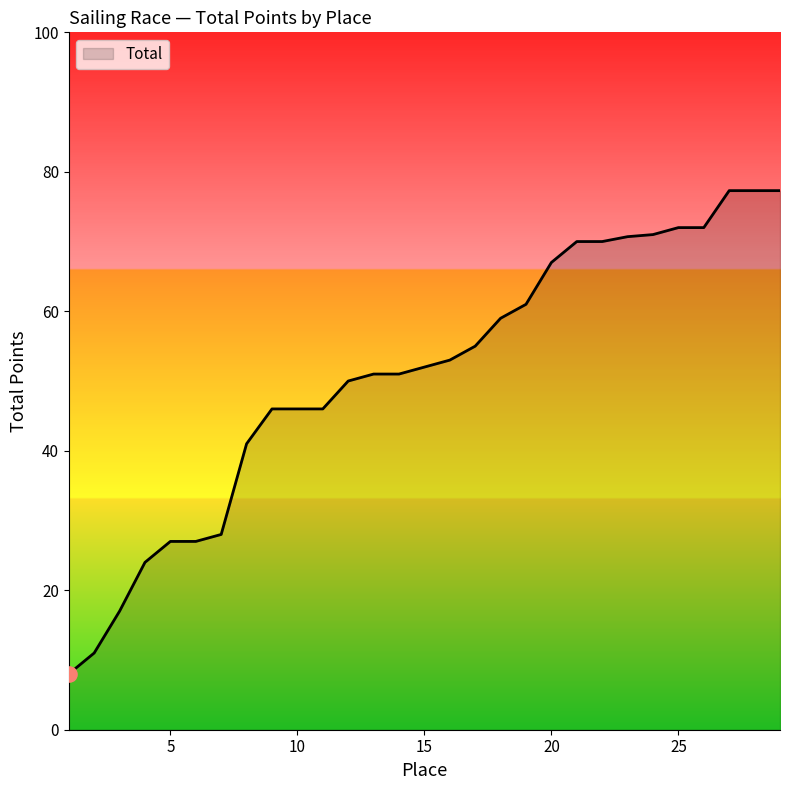

What is the maximum value shown in the chart?

77.3